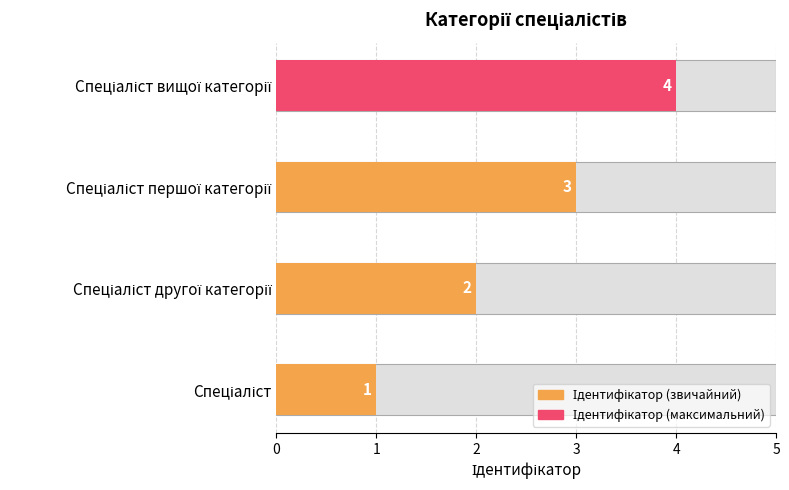

What is the difference between the values at Спеціаліст and Спеціаліст першої категорії?

2